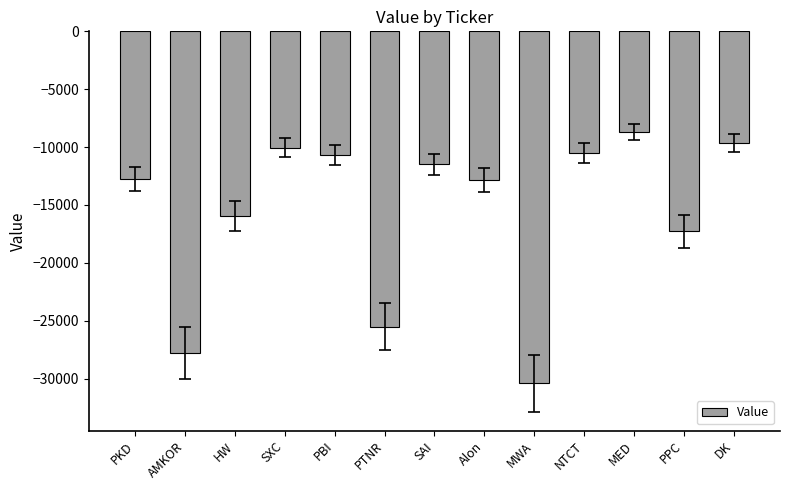

What is the sum of all values?

-203658